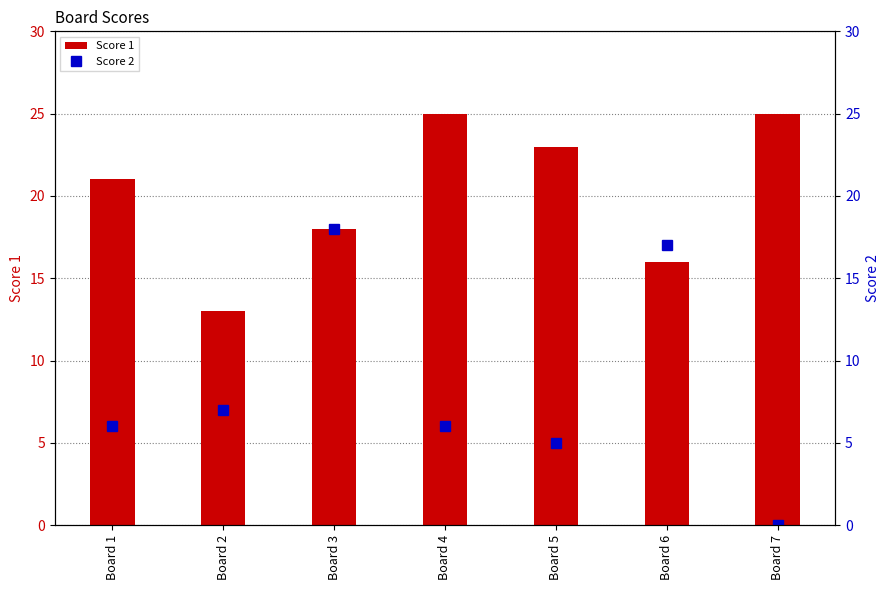

Rank the series by their average value, from lowest to highest.

Score 2, Score 1